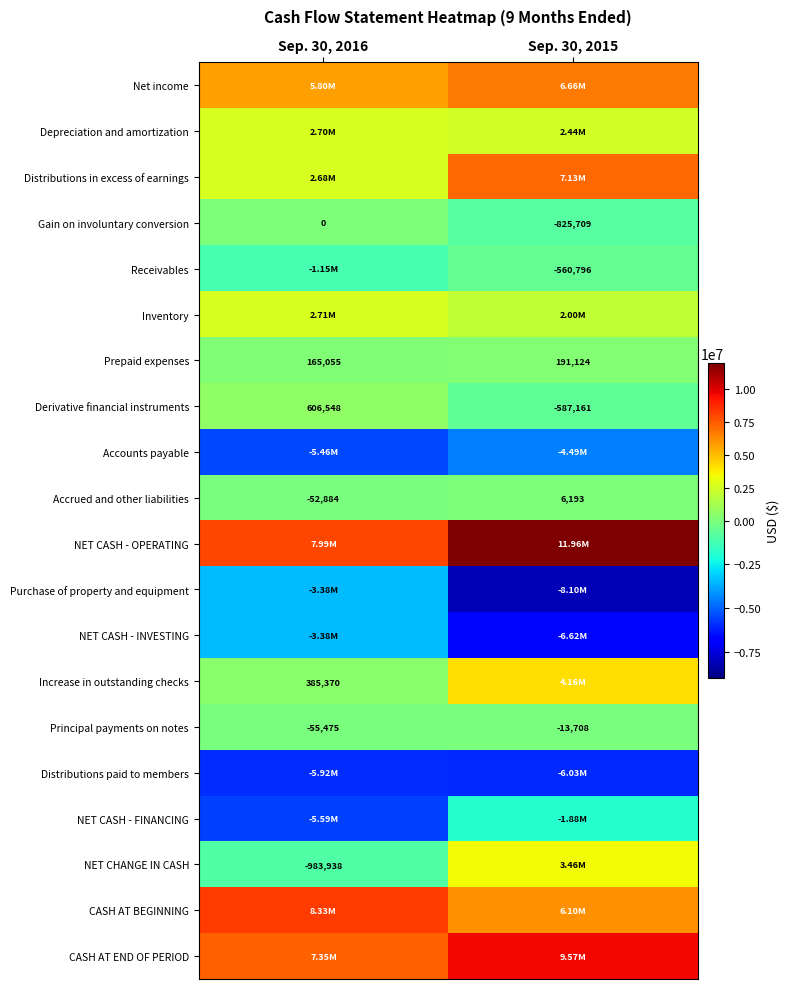

The Receivables series shows -560796 at Sep. 30, 2015. True or false?

True